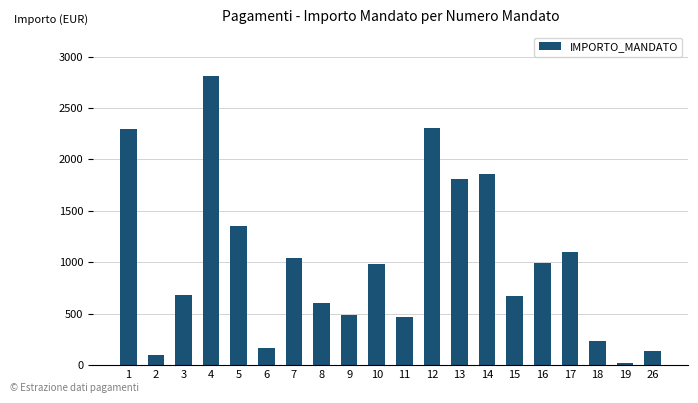

What is the sum of the values at 10 and 13?

2790.1